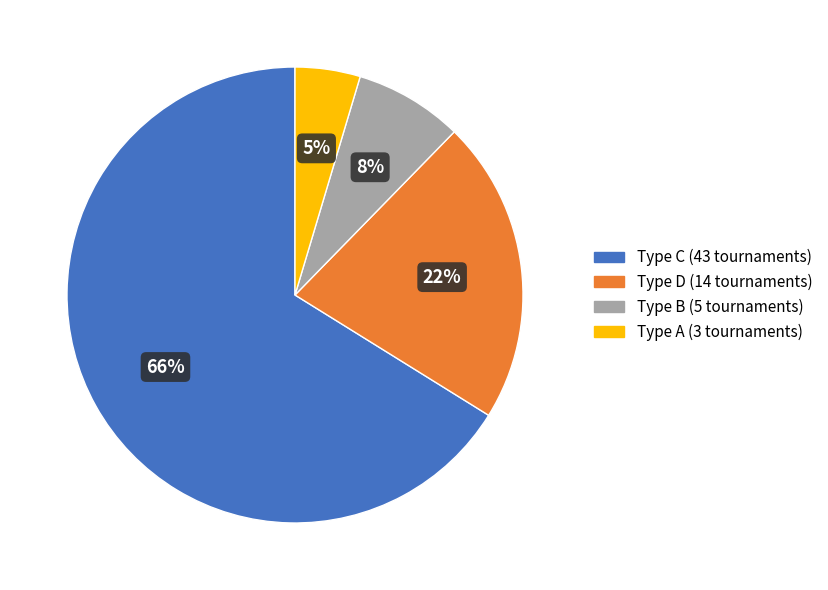

Count the number of slices in the pie.

4